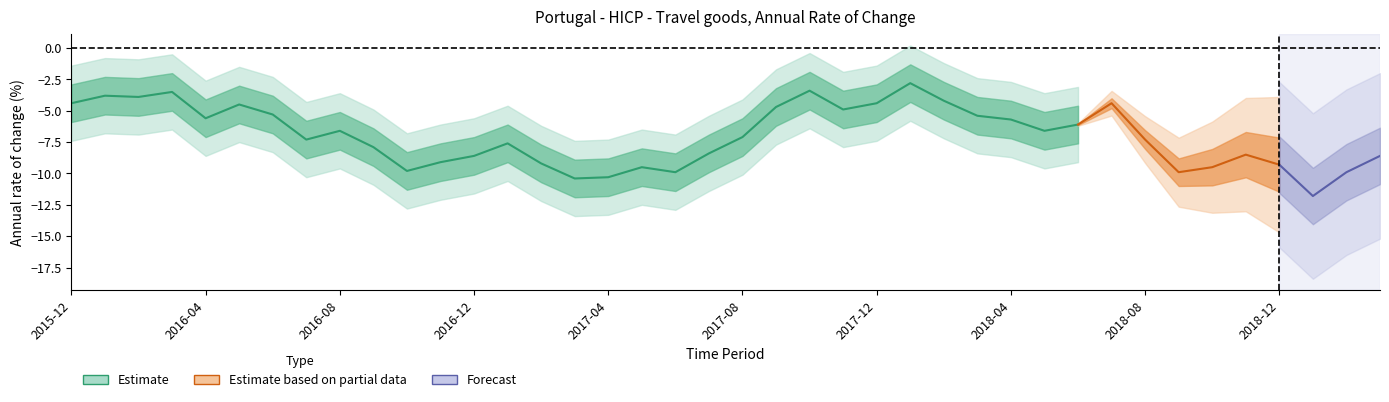

List the labels in order of value, smallest first.

2019-01, 2017-03, 2017-04, 2017-06, 2018-09, 2019-02, 2016-10, 2017-05, 2018-10, 2018-12, 2017-02, 2016-11, 2016-12, 2019-03, 2018-11, 2017-07, 2016-09, 2017-01, 2016-07, 2018-08, 2017-08, 2016-08, 2018-05, 2018-06, 2018-04, 2016-04, 2018-03, 2016-06, 2017-11, 2017-09, 2016-05, 2015-12, 2017-12, 2018-07, 2018-02, 2016-02, 2016-01, 2016-03, 2017-10, 2018-01